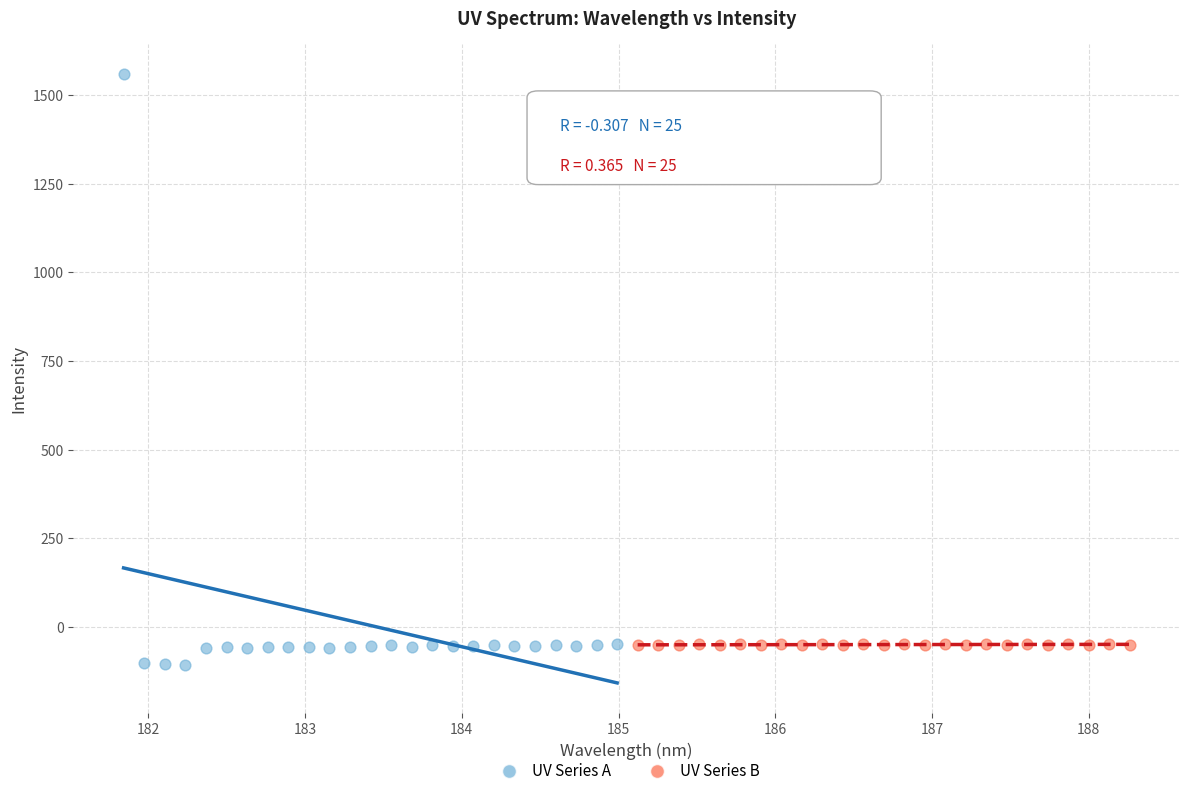

Which series reaches the minimum Y coordinate?

UV Series A